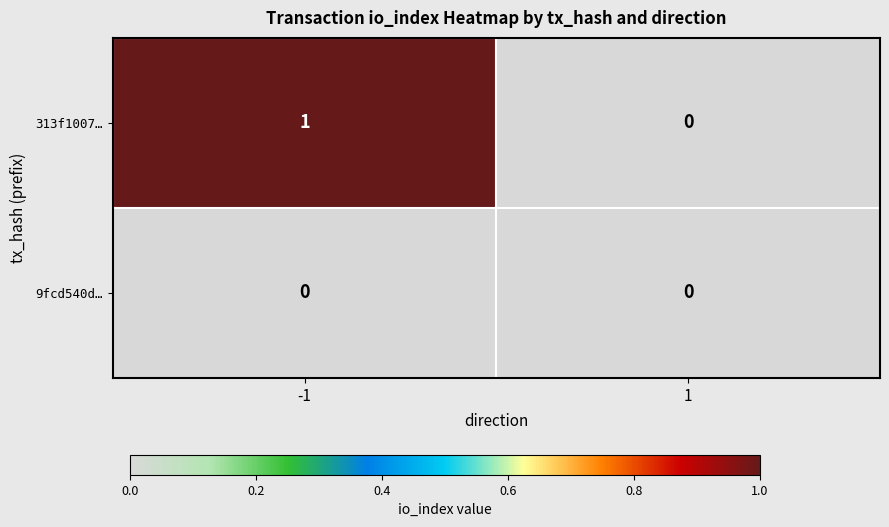

Is the value of 9fcd540d… at 1 greater than the value of 313f1007… at -1?

No